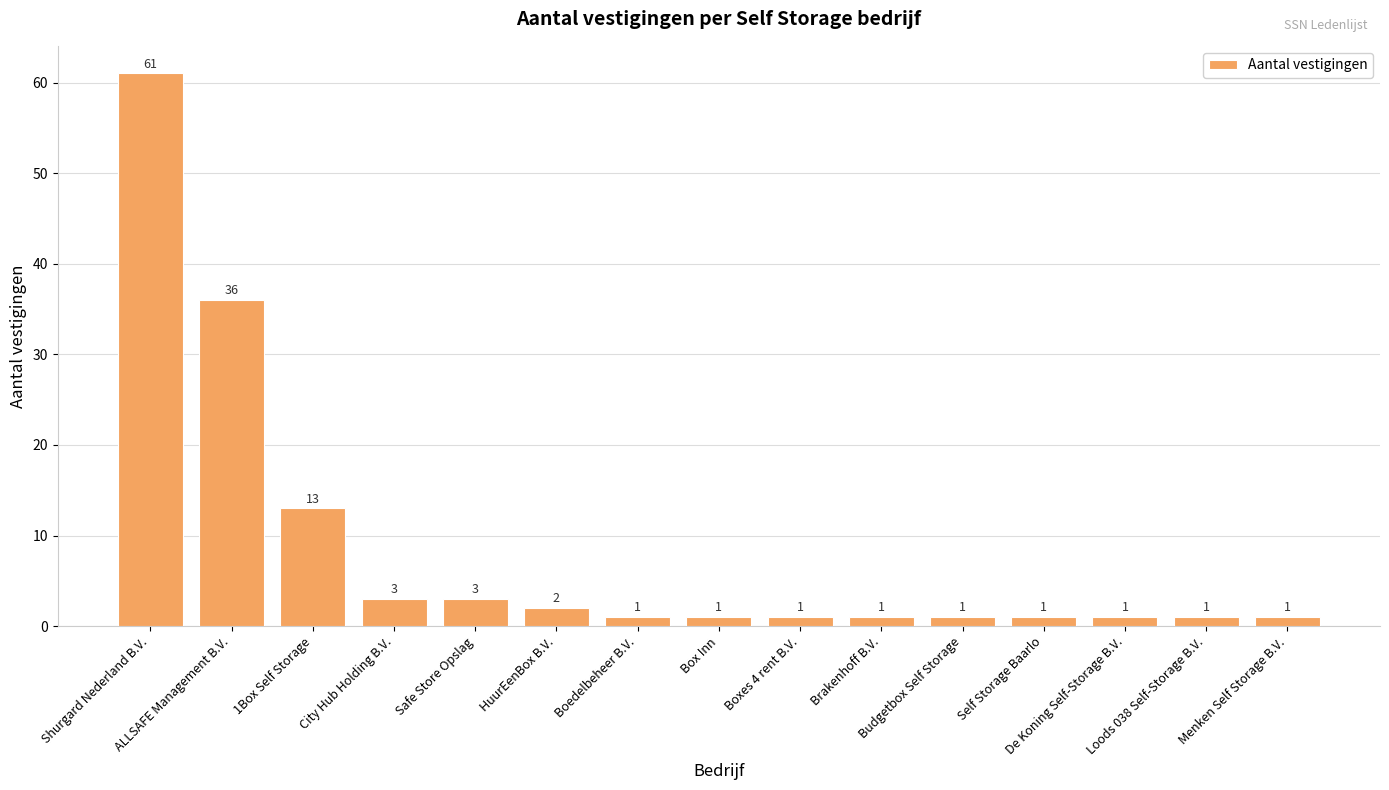

What is the greatest value displayed?

61